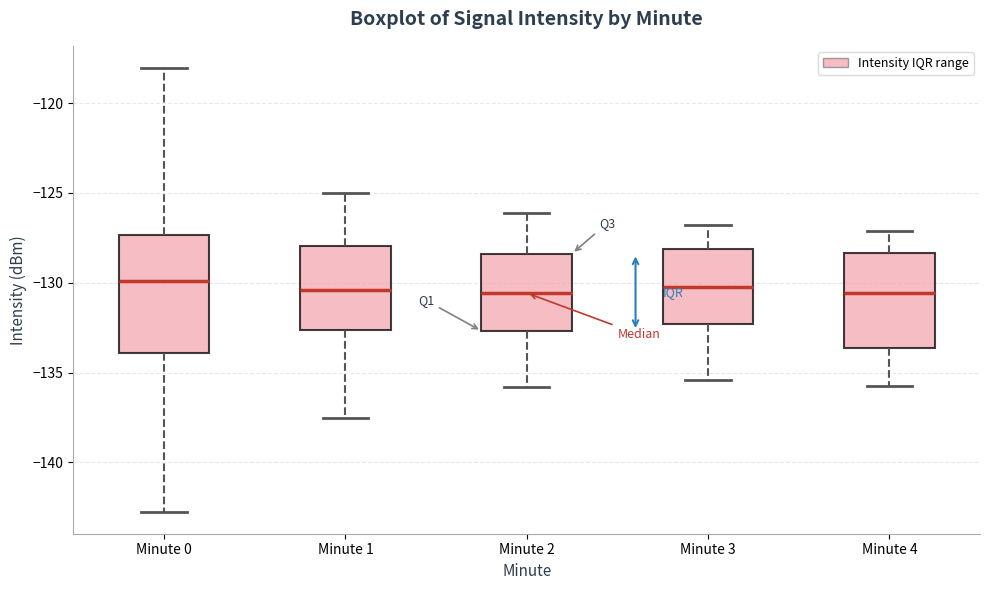

Reading left to right, read every box against the y-axis: the position of its median line, the range the box covers, and the ends of its whiskers. The values are not printed on the chart, so give them approximately, as read against the axis.

Minute 0: median -130.0, box -134.0 to -127.5, whiskers -142.5 to -118.0
Minute 1: median -130.5, box -132.5 to -128.0, whiskers -137.5 to -125.0
Minute 2: median -130.5, box -132.5 to -128.5, whiskers -136.0 to -126.0
Minute 3: median -130.0, box -132.5 to -128.0, whiskers -135.5 to -127.0
Minute 4: median -130.5, box -133.5 to -128.5, whiskers -136.0 to -127.0